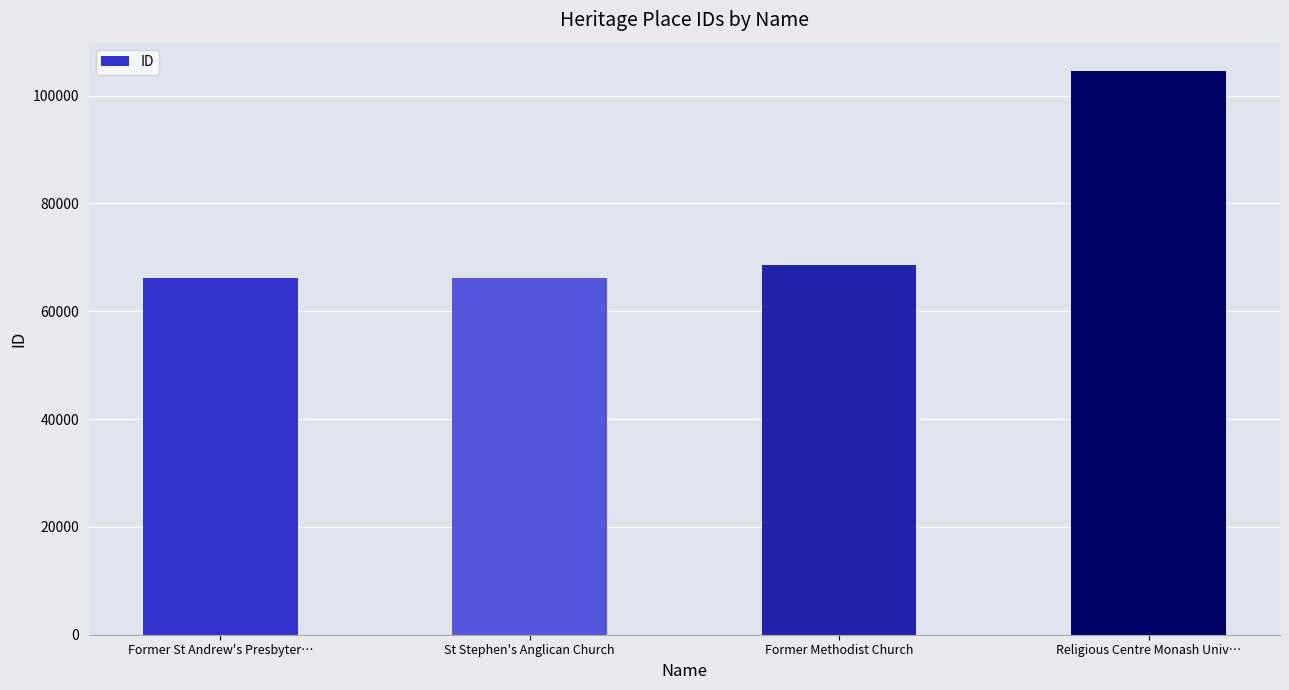

What is the difference between the values at Former St Andrew's Presbyter… and St Stephen's Anglican Church?

2